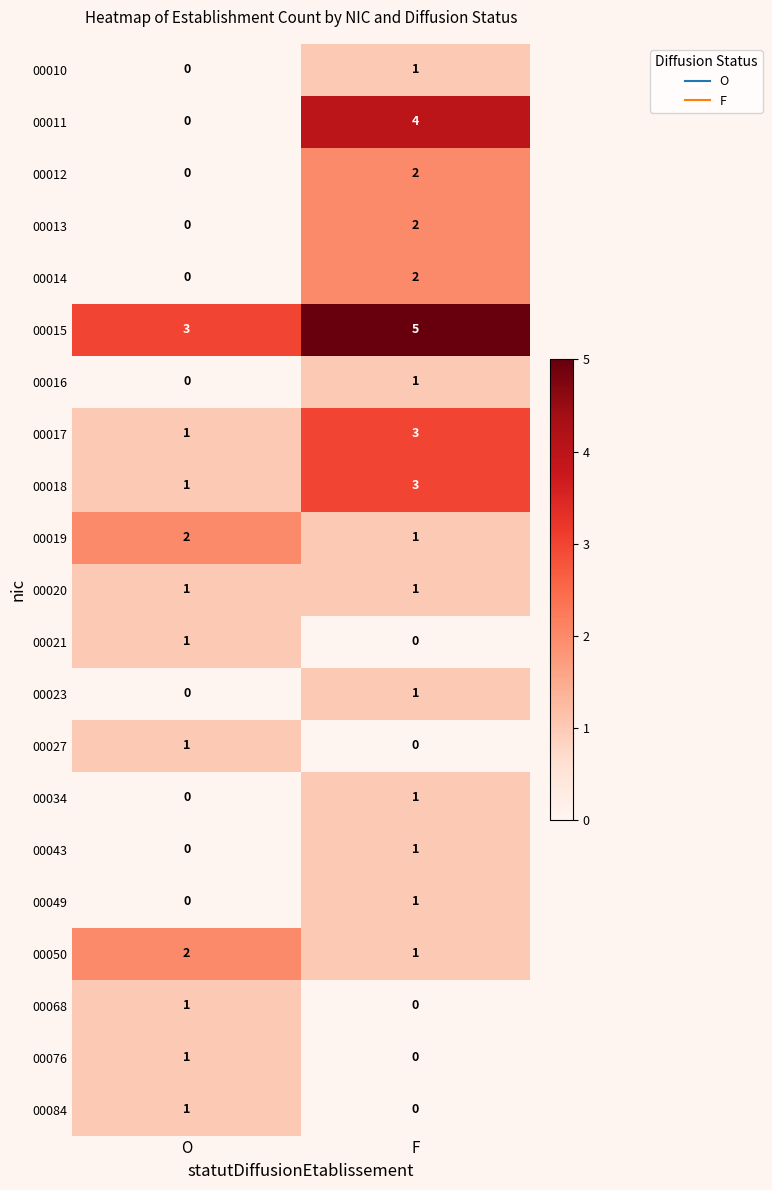

At which category is the sum across all series the highest?

F